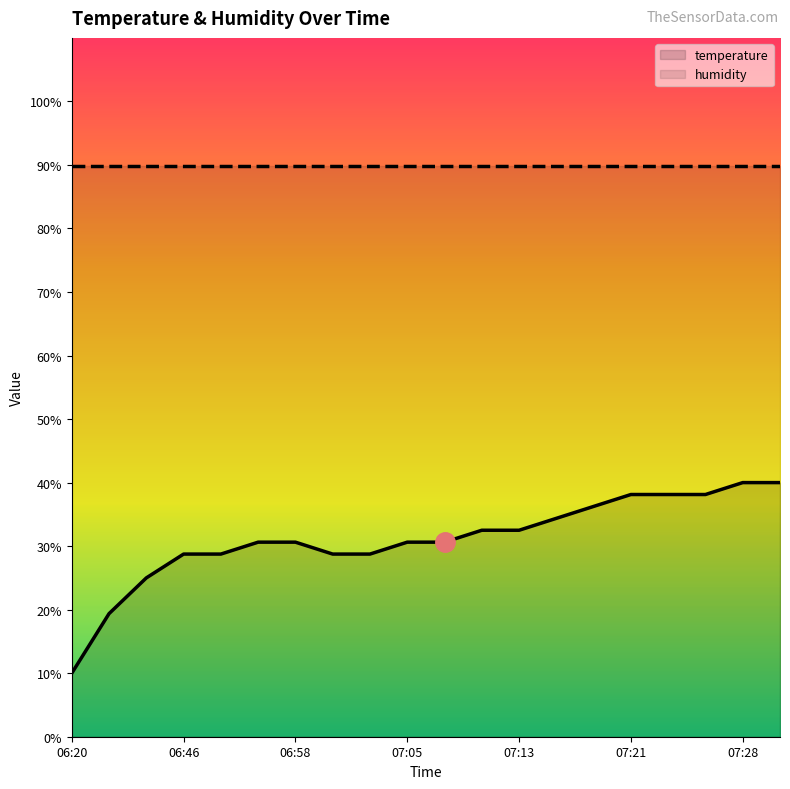

Which category has the highest value across all series?

07:28